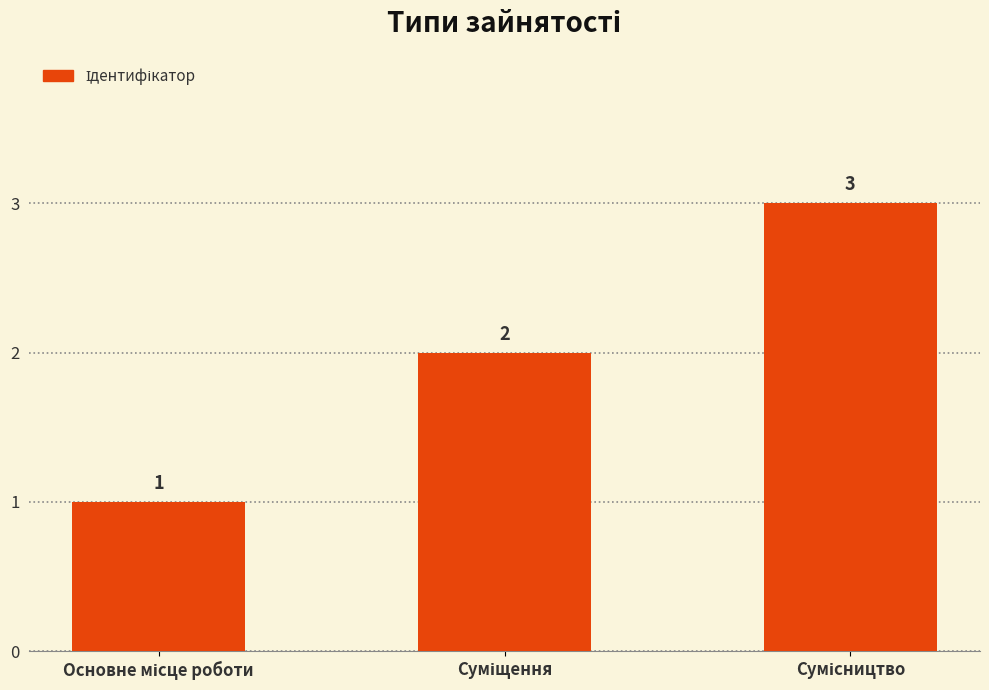

What is the maximum value shown in the chart?

3